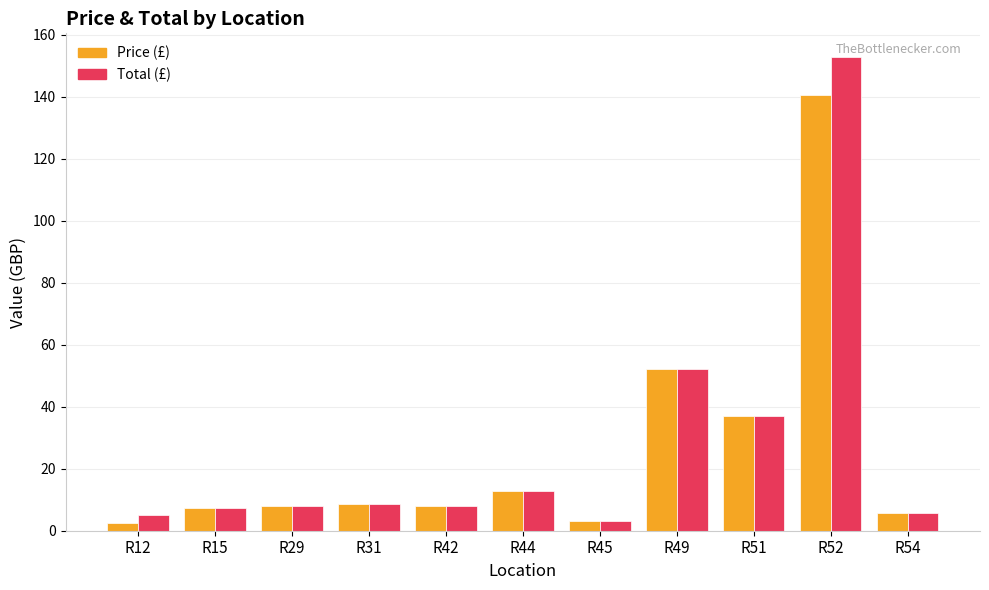

Does the chart contain stacked bars?

No